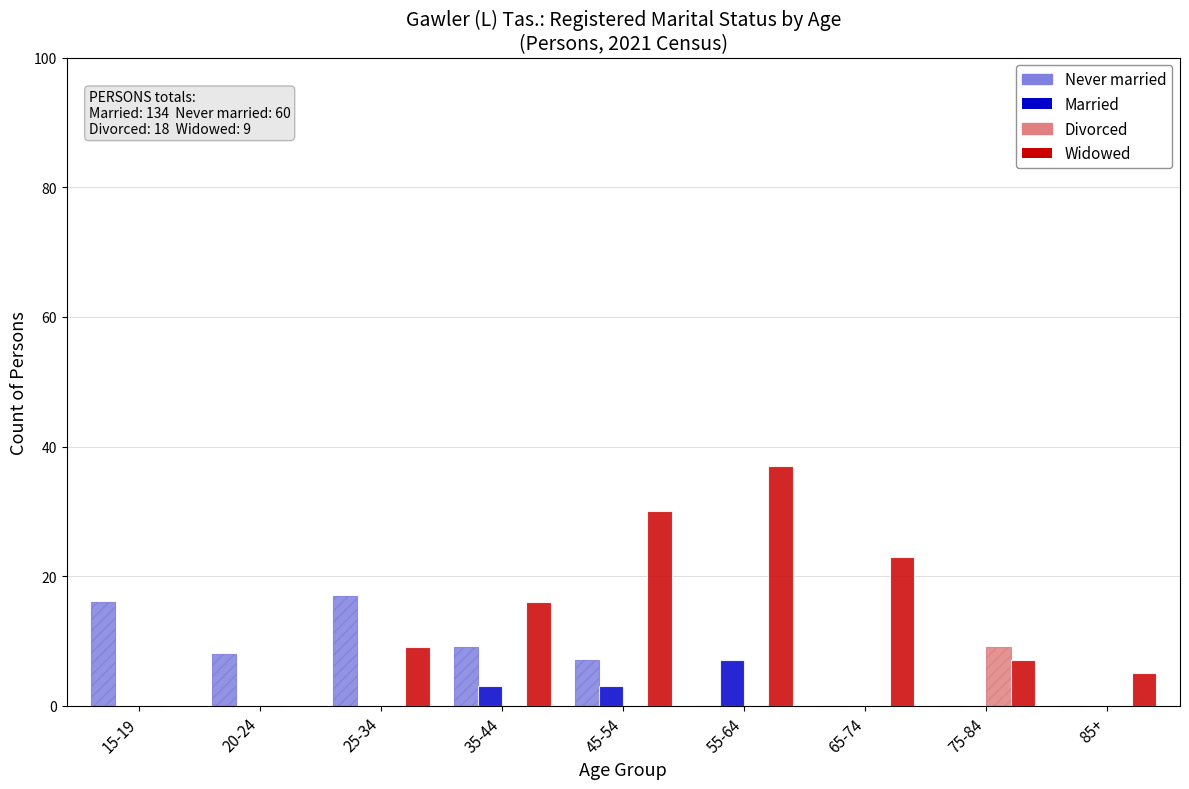

What is the average value of the Divorced series?

1